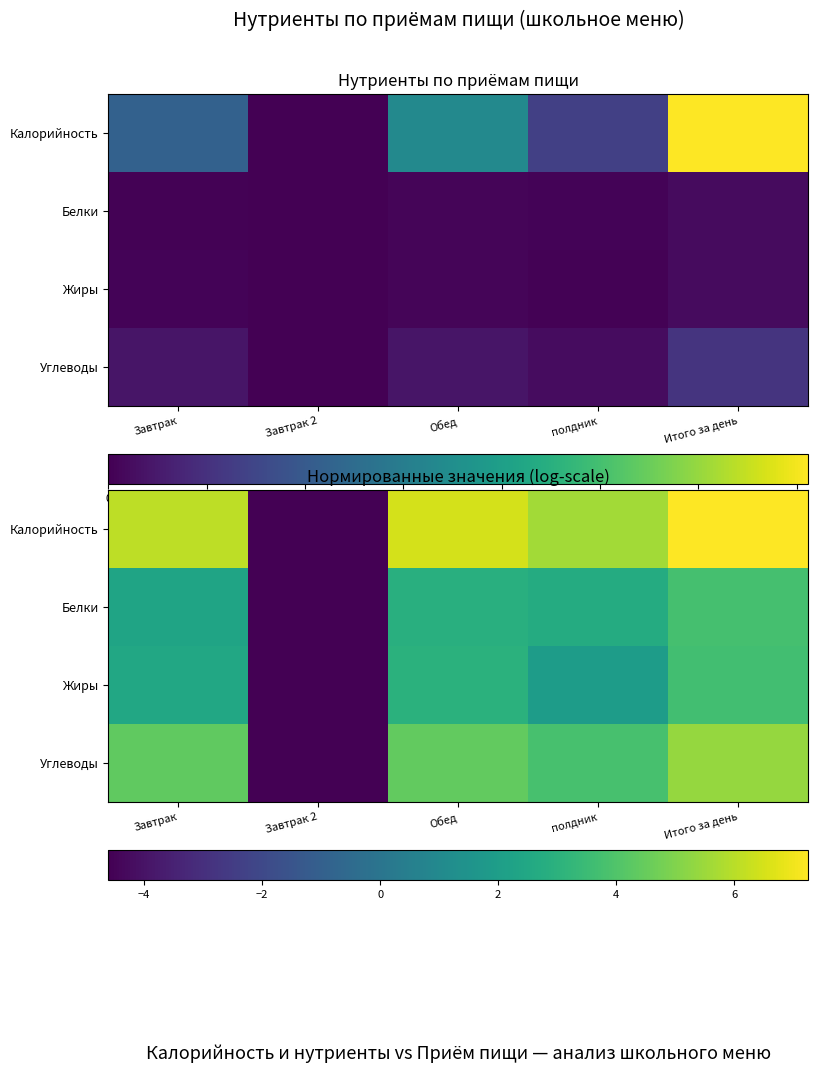

What is the difference between the second highest and minimum values in the Жиры series?

7.6